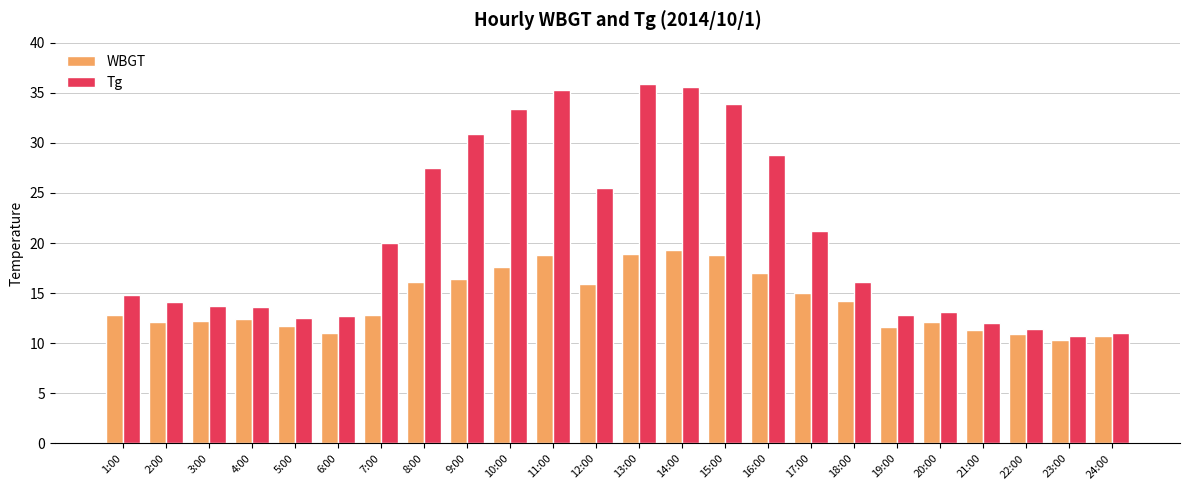

How many data points in Tg are less than 16?

12